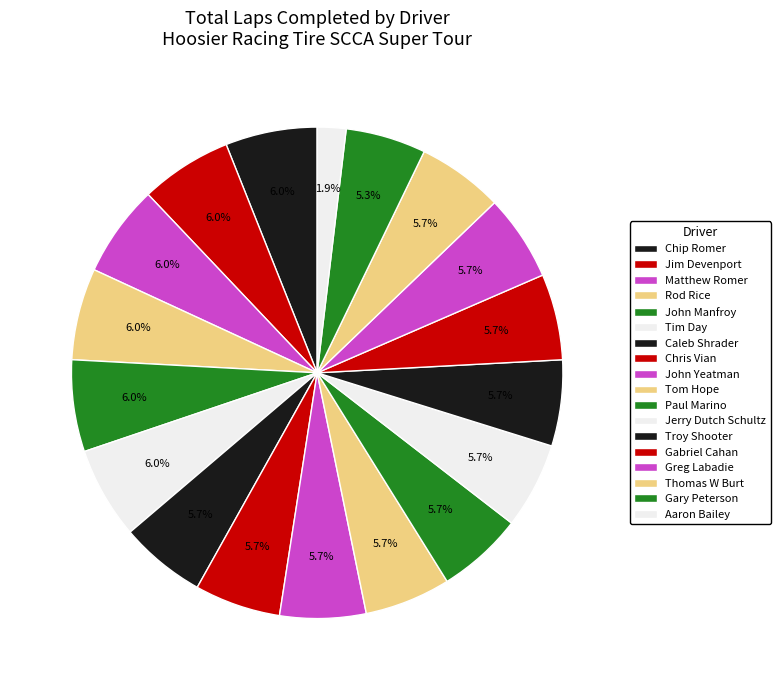

How many segments does this pie chart have?

18